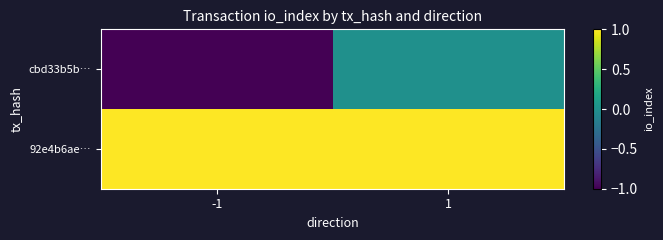

Reading left to right, transcribe all the data shown in this chart.

cbd33b5b…: -1=-1	1=0
92e4b6ae…: -1=1	1=1